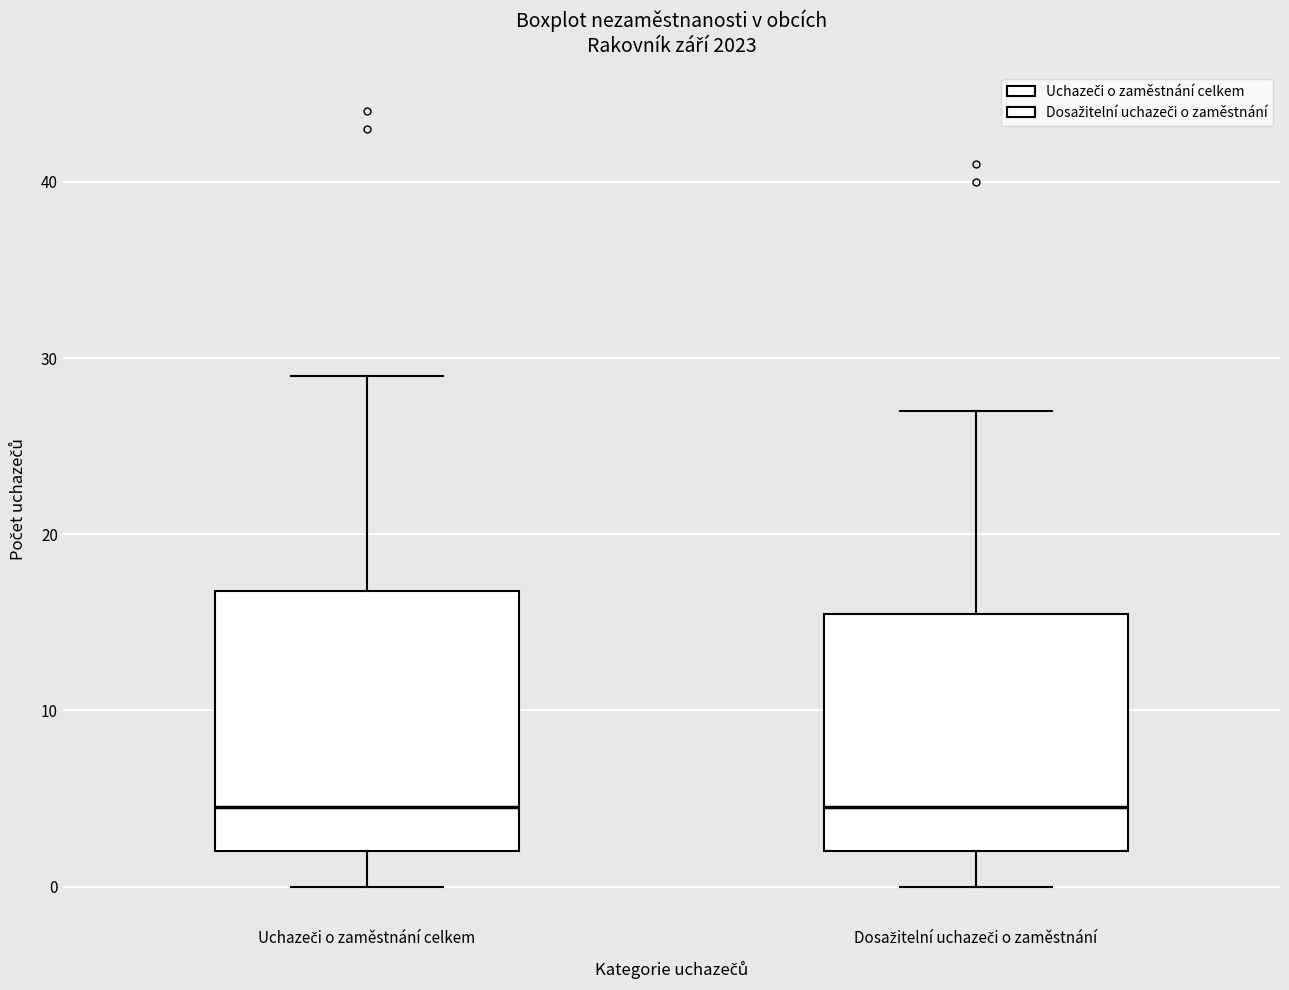

Which box is the tallest, from its lower edge to its upper edge?

Uchazeči o zaměstnání celkem